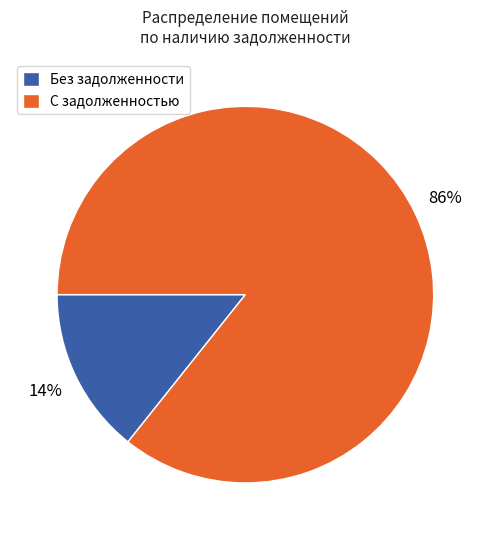

To the nearest percent, what percentage of the pie is С задолженностью?

86%